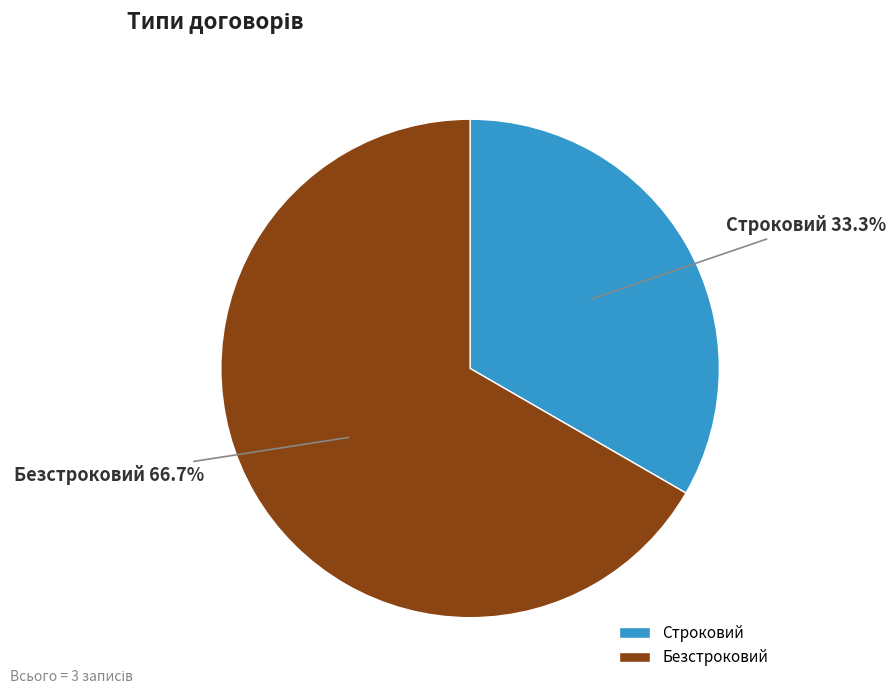

Count the number of slices in the pie.

2